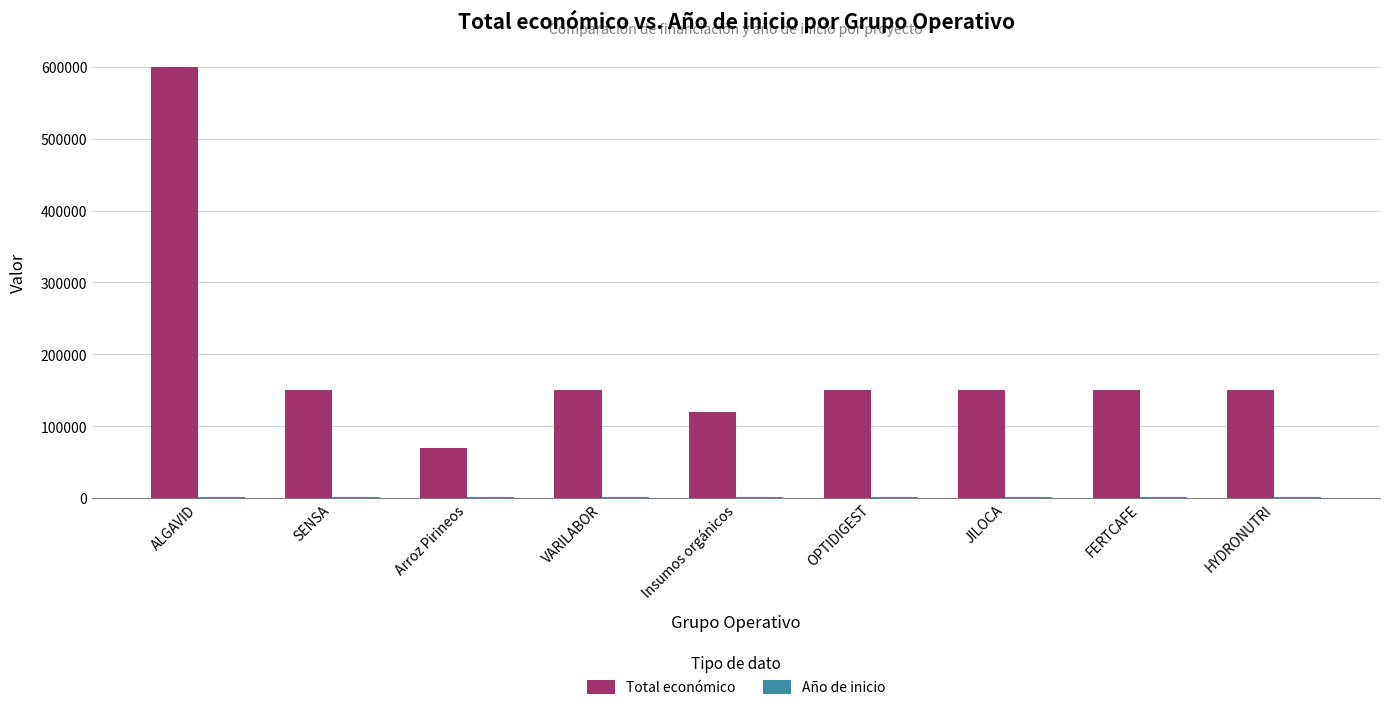

Which series has the largest range (max minus min)?

Total económico